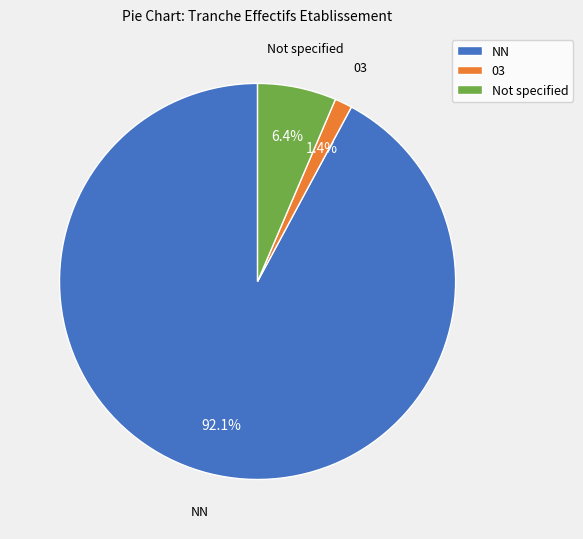

Which category has the biggest portion of the pie?

NN